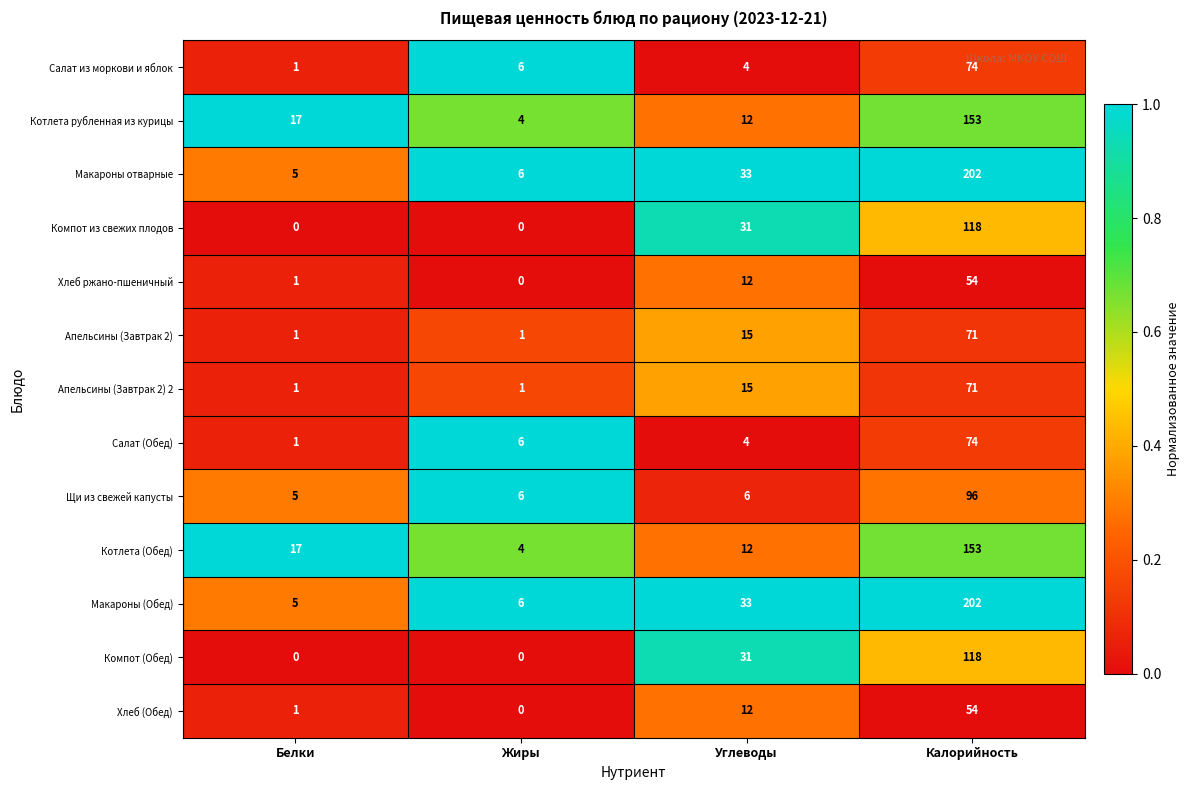

What is the maximum value shown in the chart?

202